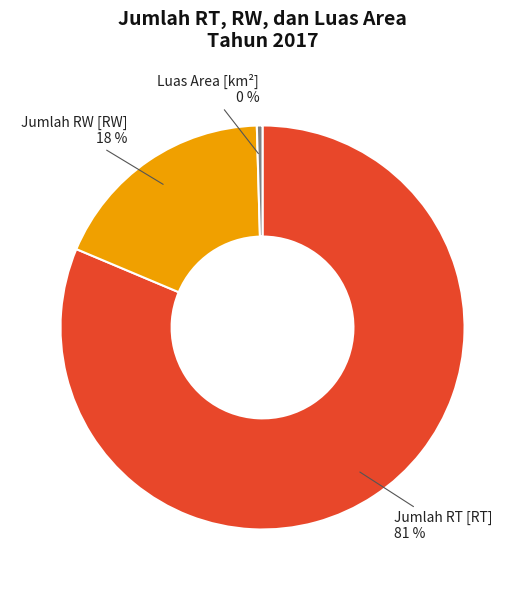

To the nearest percent, what is the combined percentage of Jumlah RW [RW] and Jumlah RT [RT]?

100%